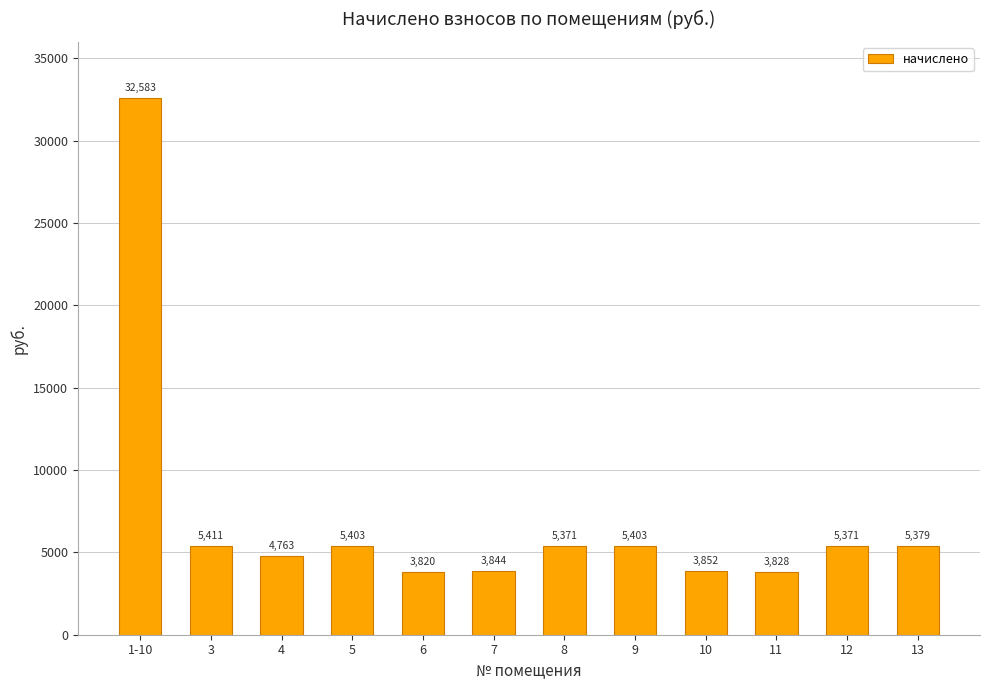

What is the change in value from 5 to 10?

-1550.5